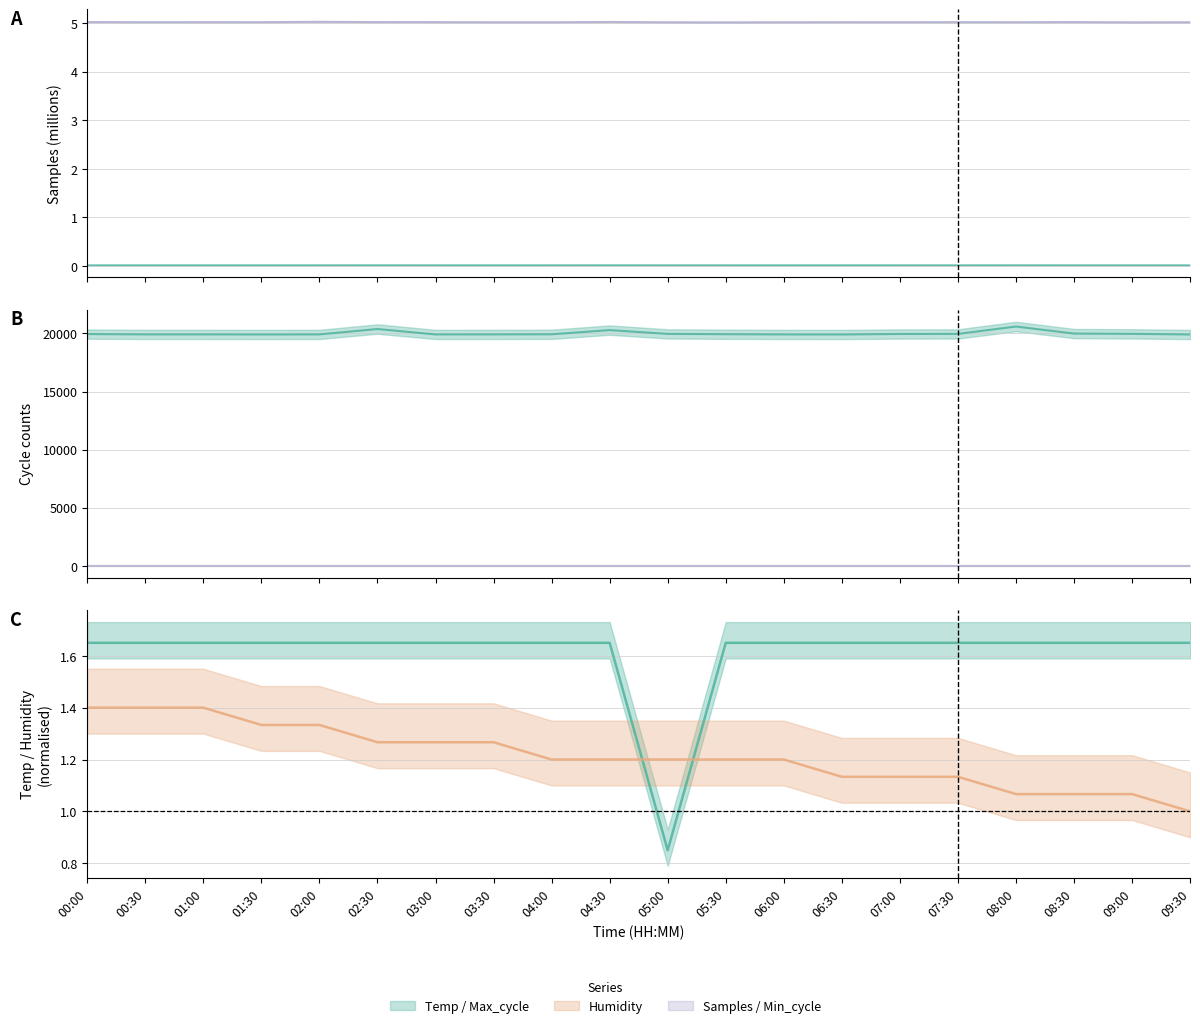

At how many categories does at least one series exceed 9609?

20